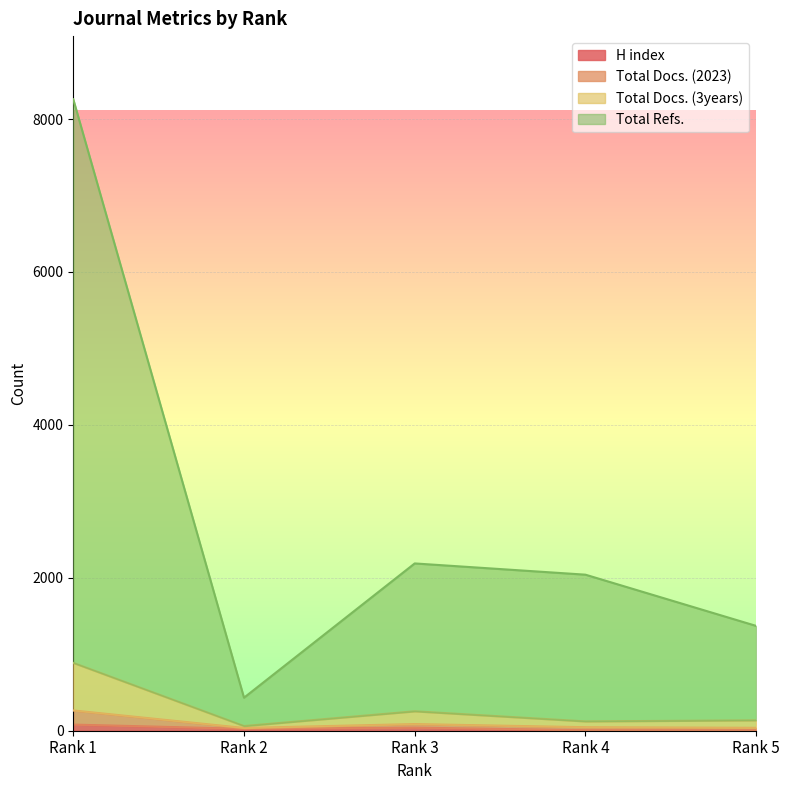

What is the spread (max minus min) of values at Rank 4?

2034